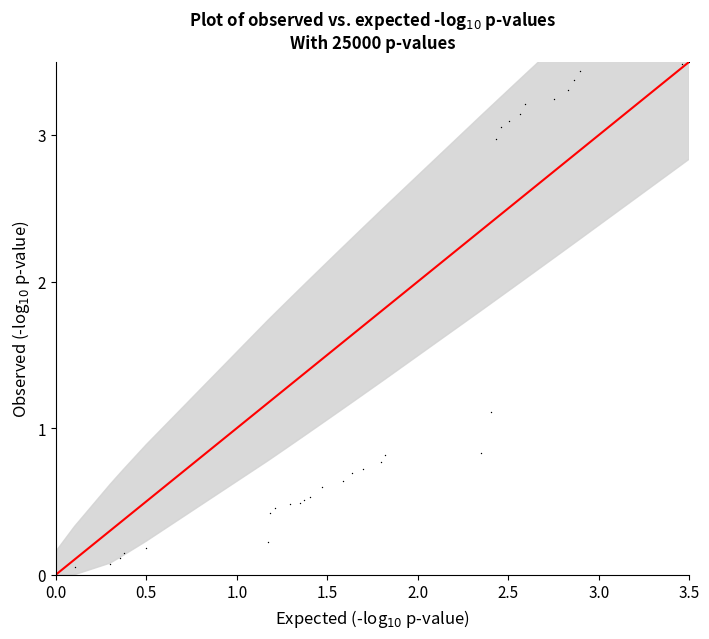

What Y value in the scatter plot is closest to 1?

1.1